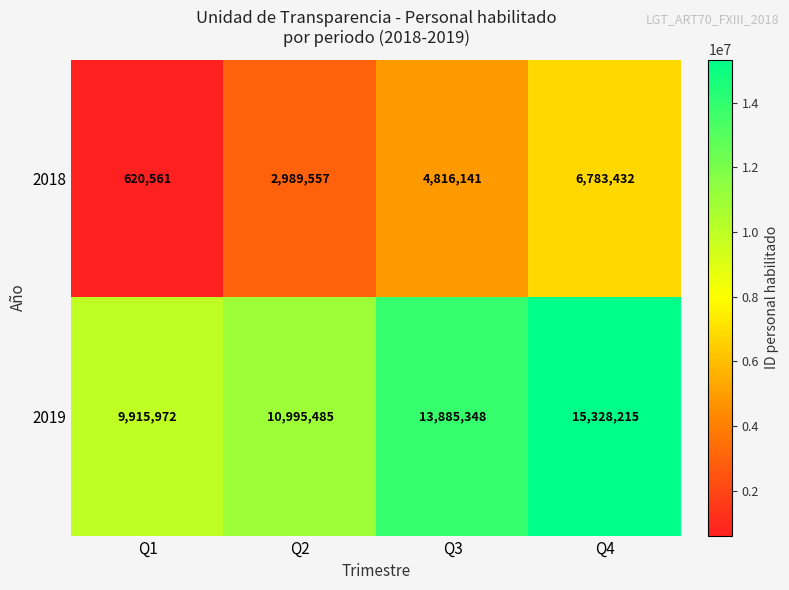

Read the 2019 value at Q3, to the nearest 100.

13885300